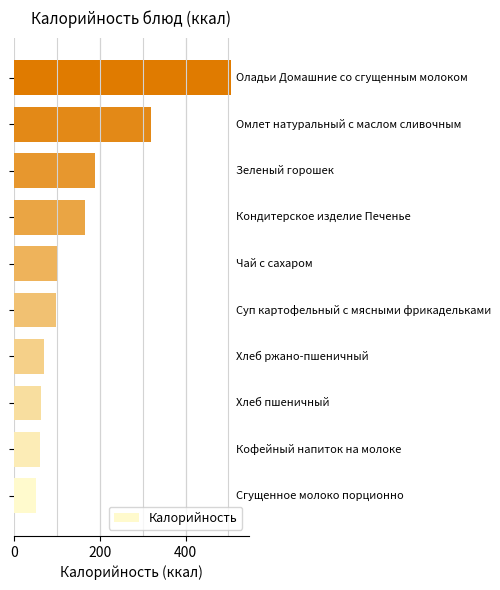

What is the difference between the second highest and second lowest values?

259.0